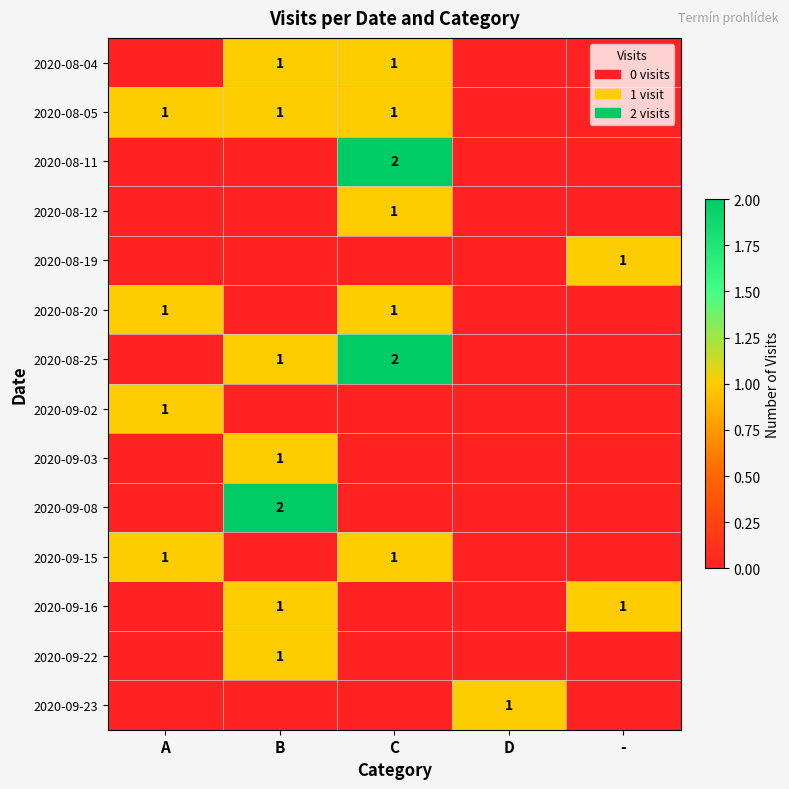

What is the greatest value displayed?

2